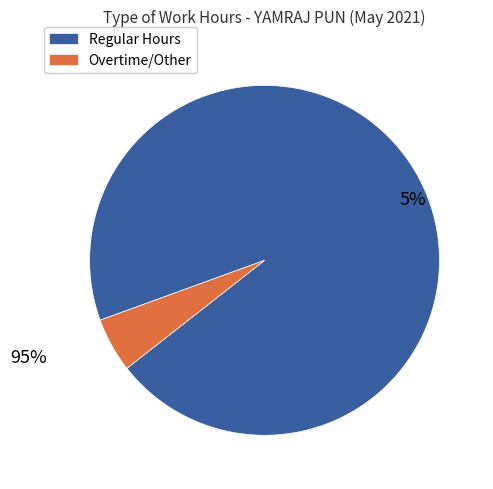

Which series has the widest spread of values?

Regular